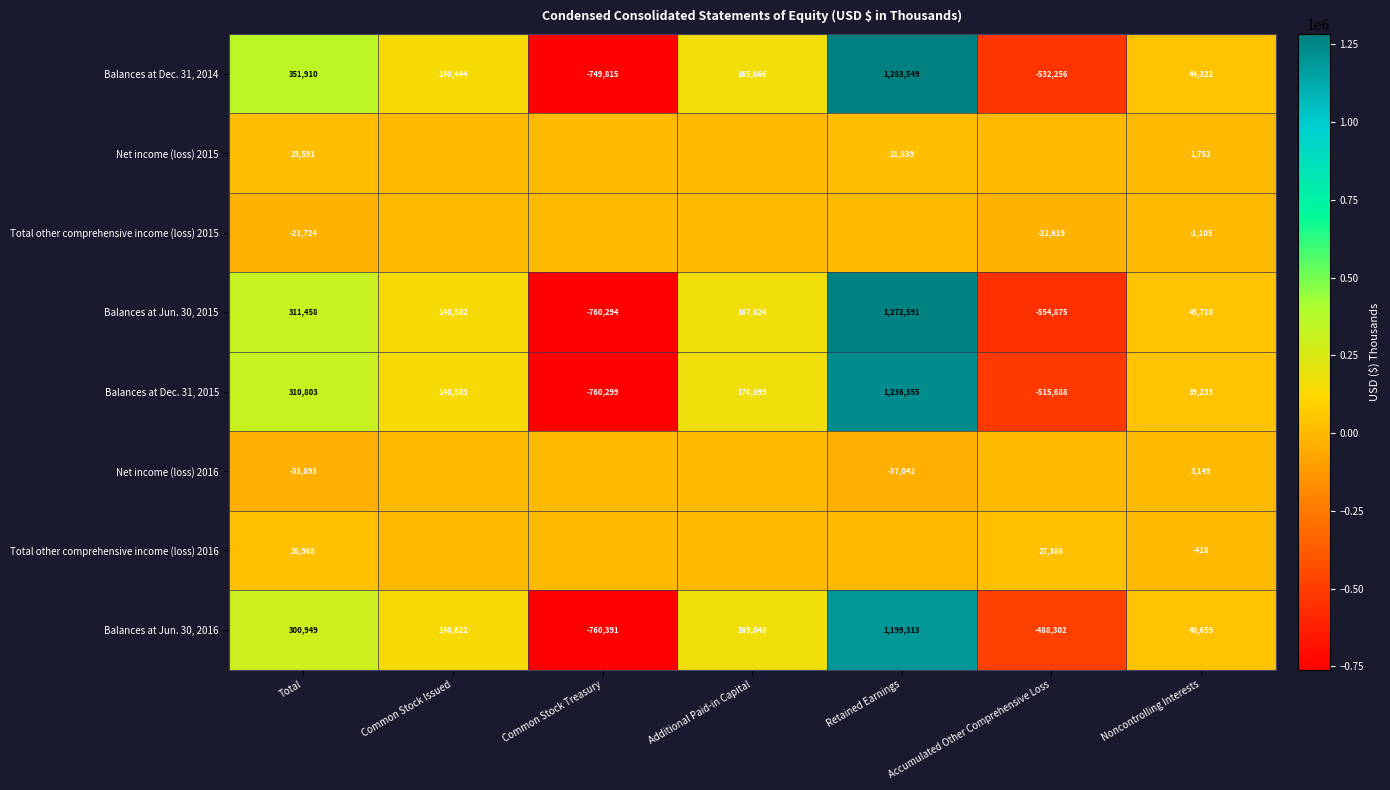

The value of Balances at Dec. 31, 2015 at Accumulated Other Comprehensive Loss is -205586. True or false?

False